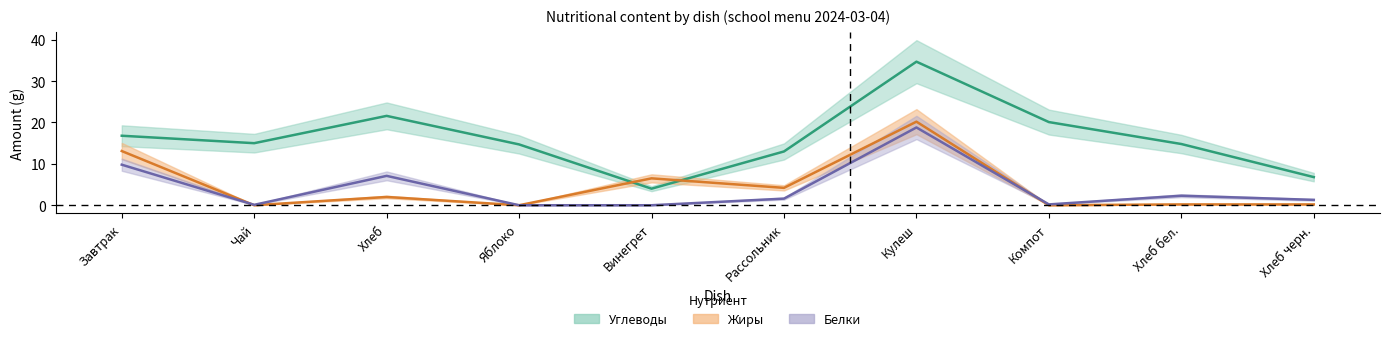

What is the difference between the second highest and second lowest values in the Углеводы series?

14.8